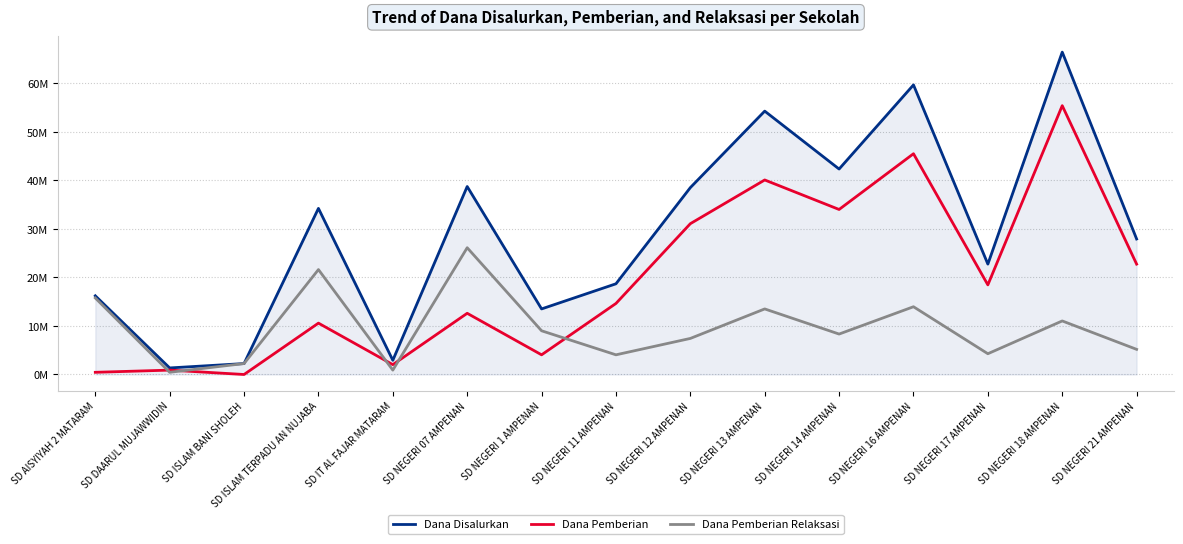

What is the greatest value displayed?

66375000